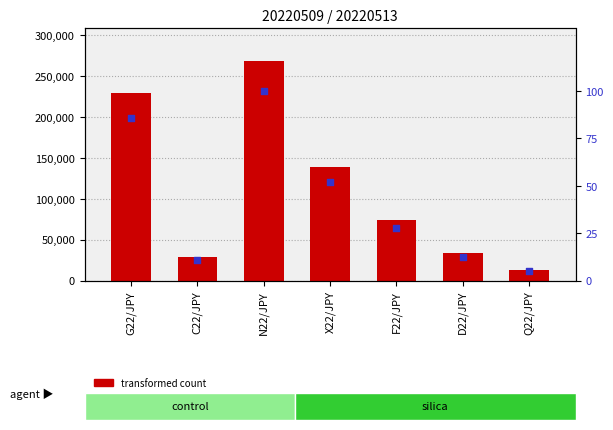

What are all the series names shown in the legend?

transformed count, percentile rank within the sample